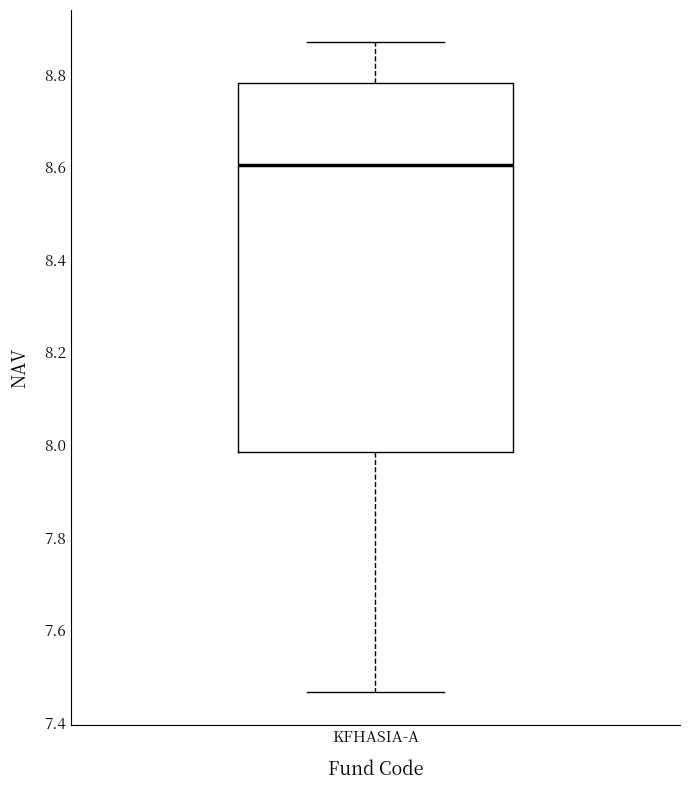

Transcribe this box plot: give where the median line is, the range the box spans, and where the two whiskers end, as read against the y-axis. The values are not printed on the chart, so give them approximately, as read against the axis.

median 8.60, box 7.98 to 8.78, whiskers 7.46 to 8.86